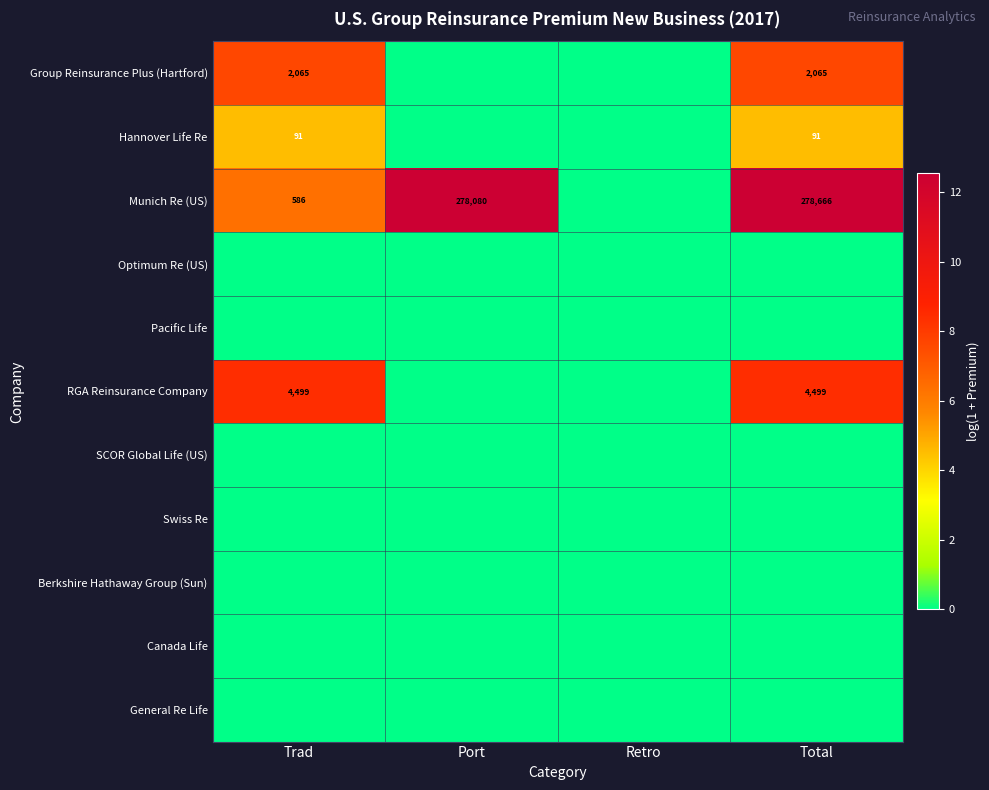

The Munich Re (US) series shows 586 at Trad. True or false?

True